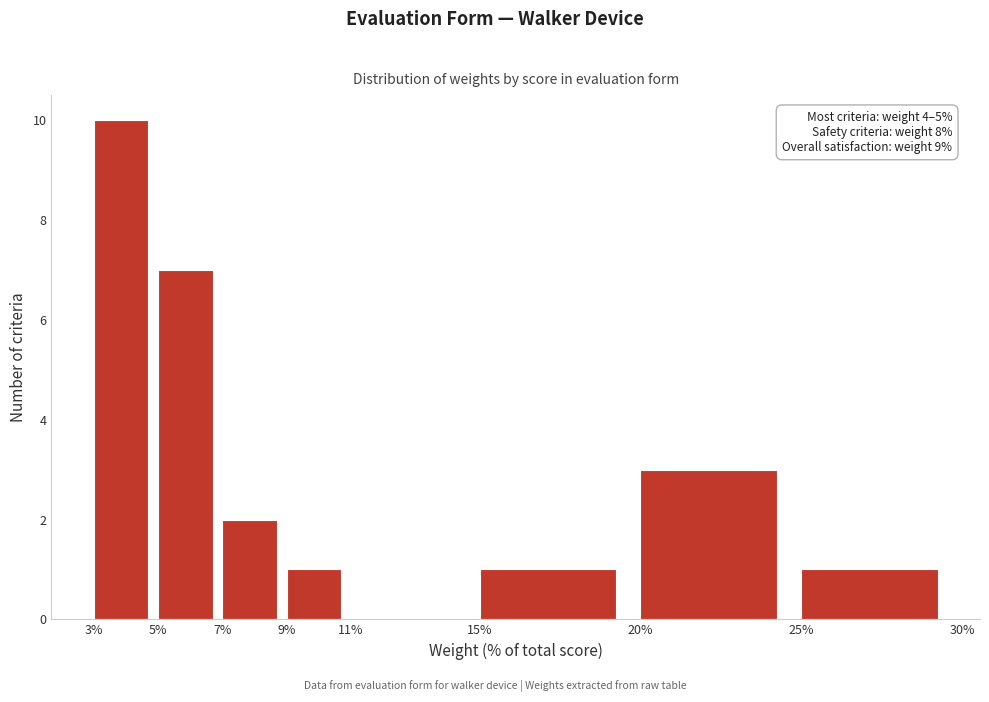

Which range on the x-axis has the tallest bar?

3% to 5%